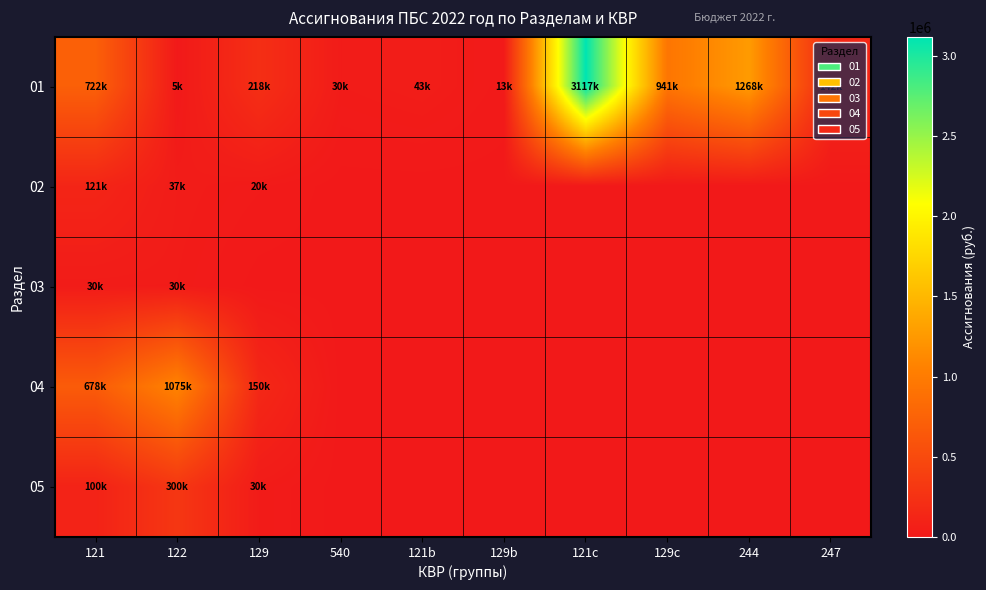

Which category has the lowest value across all series?

540